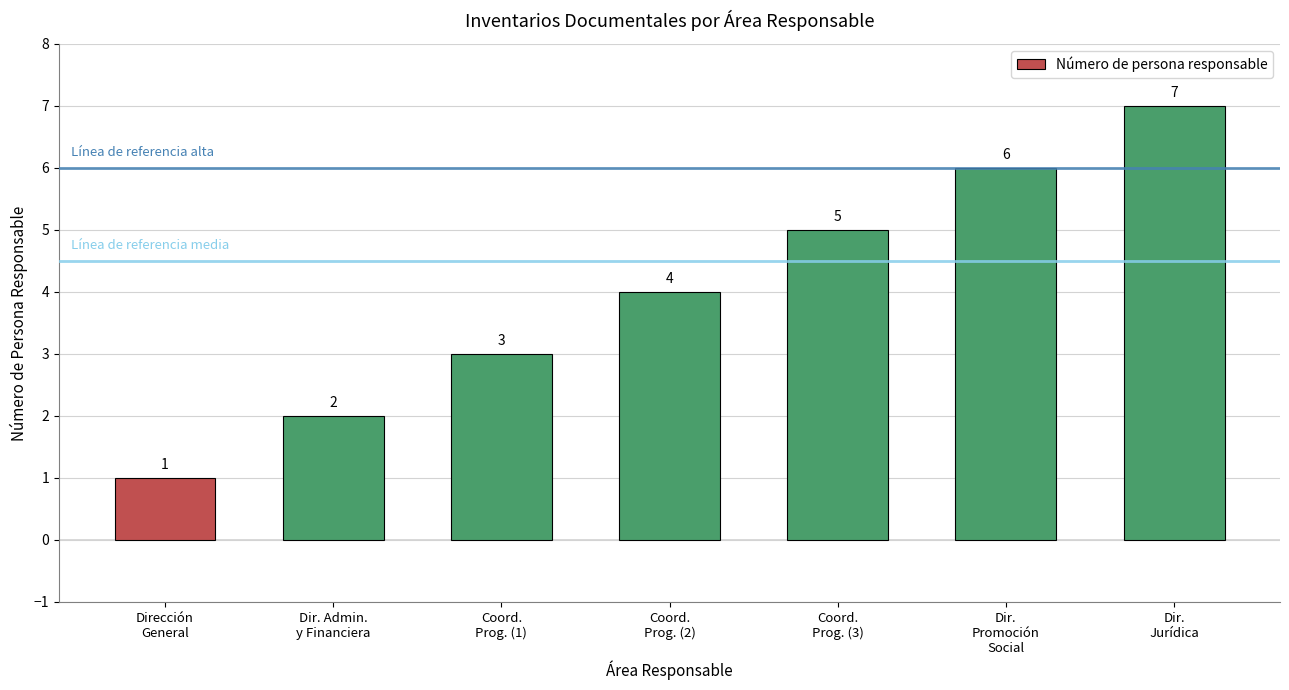

Which category has the lowest value across all series?

Dirección
General